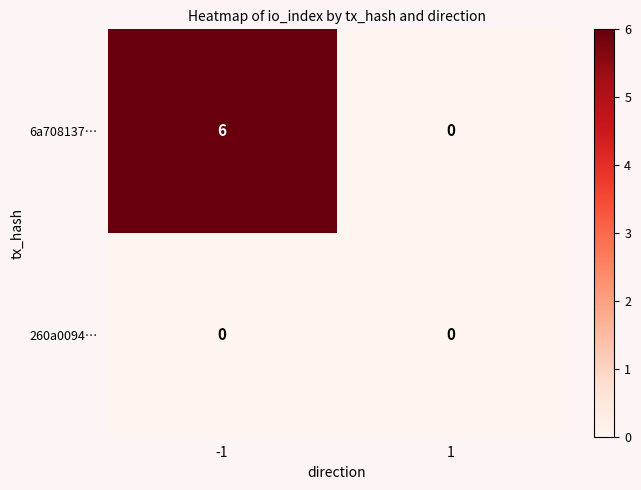

What is the sum of all 6a708137… values?

6